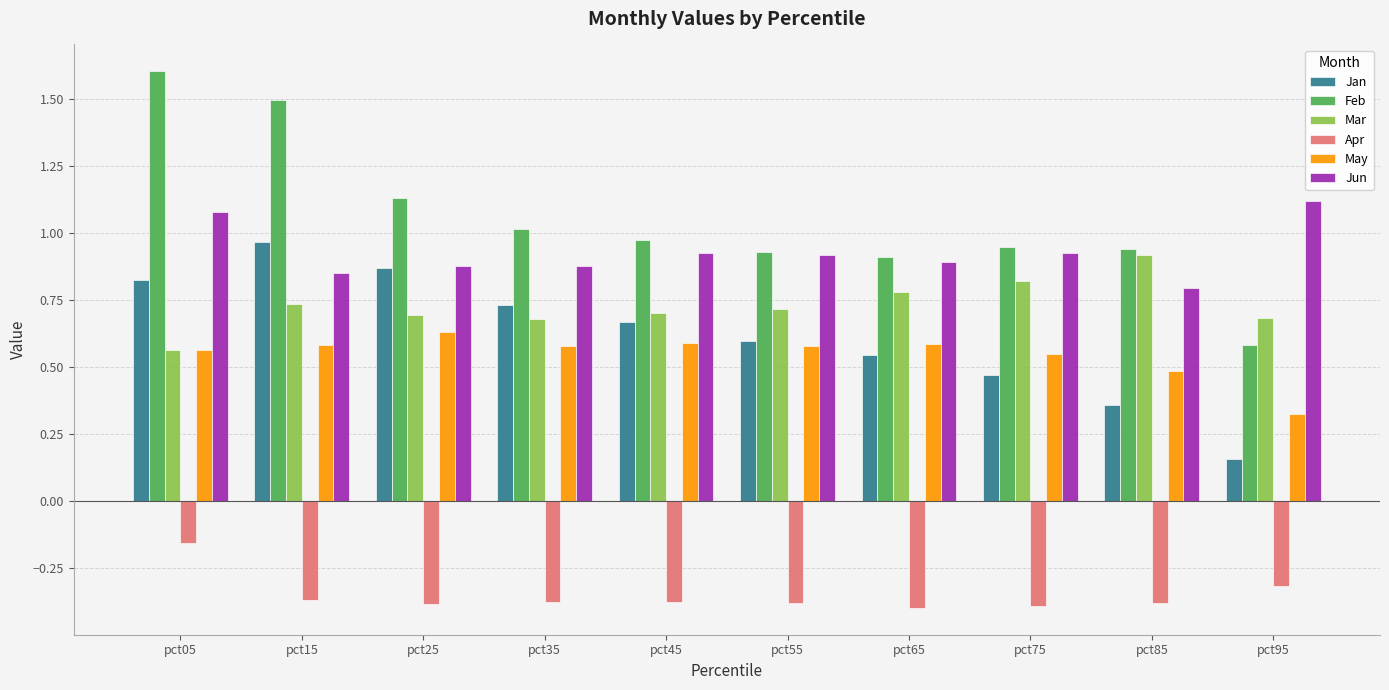

Which series changed the most between pct35 and pct55?

Jan